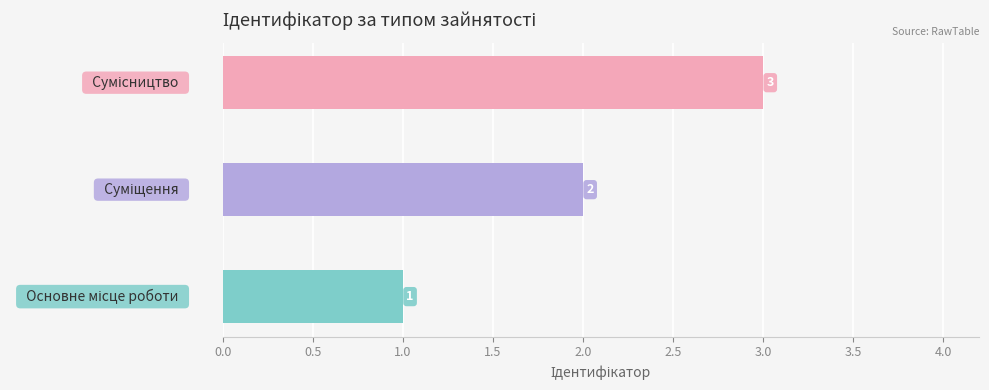

Count the values in the range 1 to 3.

3